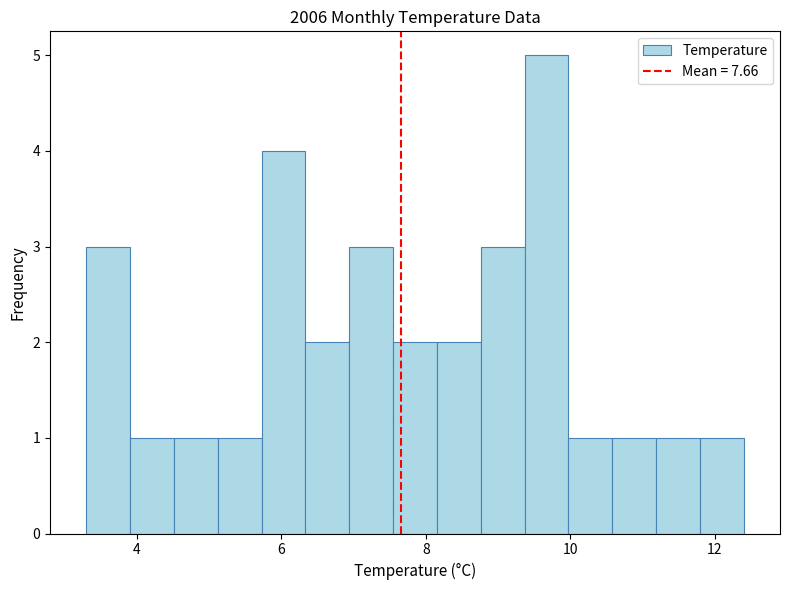

Read against the x-axis, roughly where is the centre of the tallest bar?

9.6